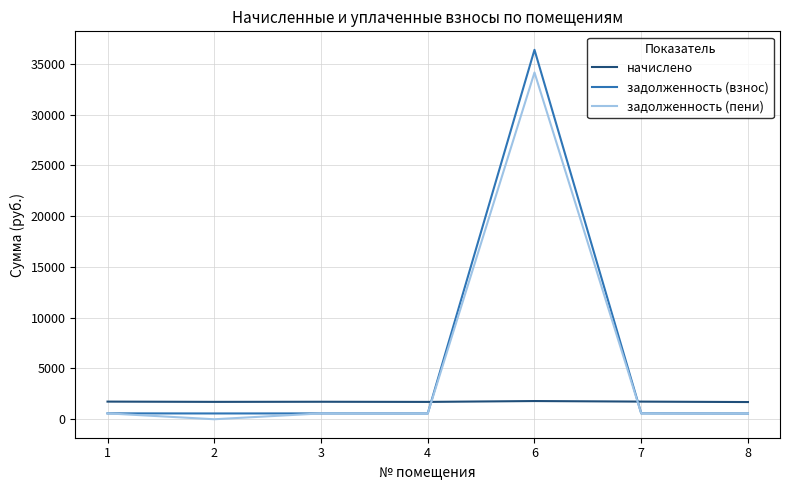

What is the maximum value shown in the chart?

36378.3